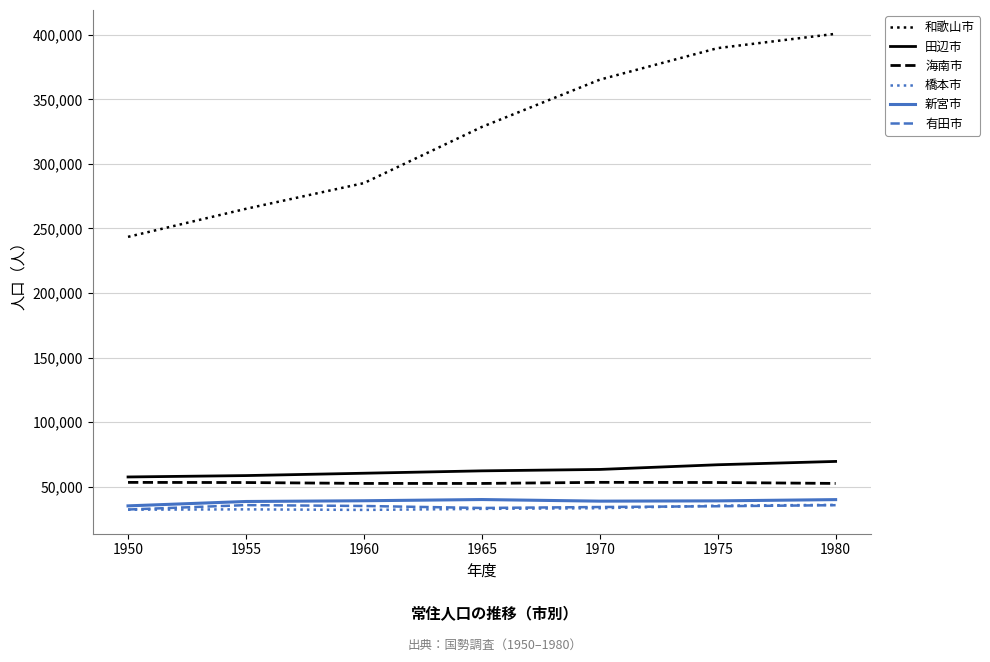

Which series has the largest total across all categories?

和歌山市